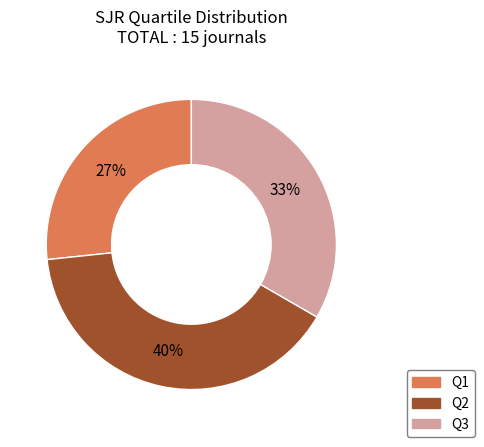

Combined, do Q1 and Q3 account for over 50%?

Yes